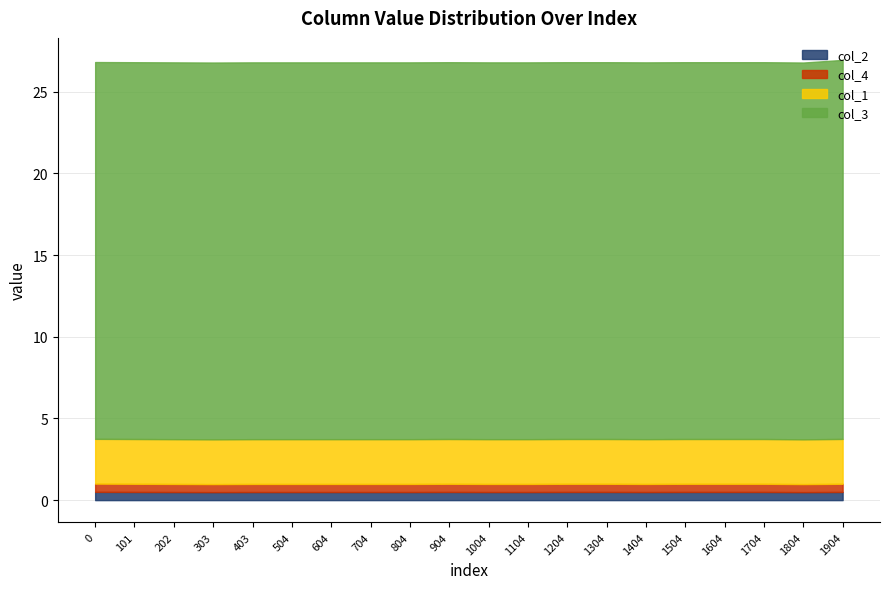

Rank the series by their maximum value, from lowest to highest.

col_2, col_4, col_1, col_3